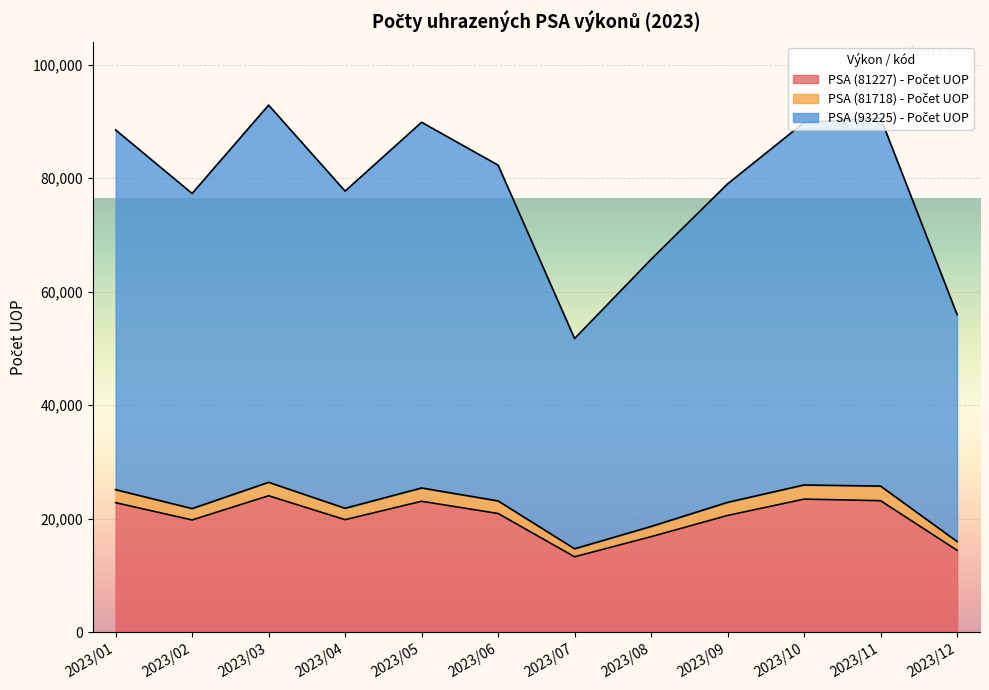

Does the chart display data point markers on the line(s)?

No